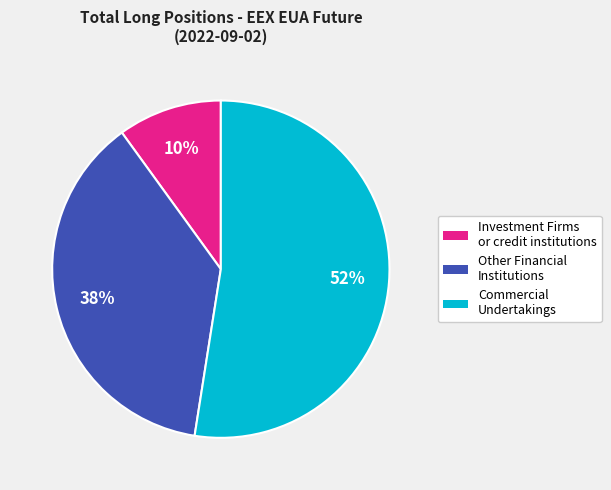

Which category has the biggest portion of the pie?

Commercial Undertakings